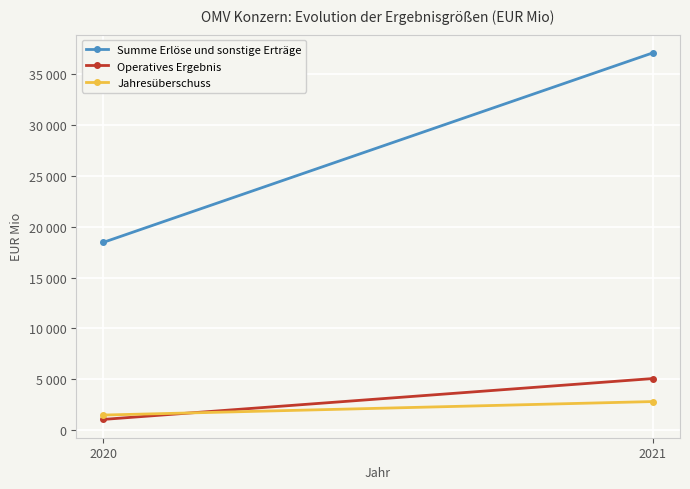

How many lines are shown in the chart?

3